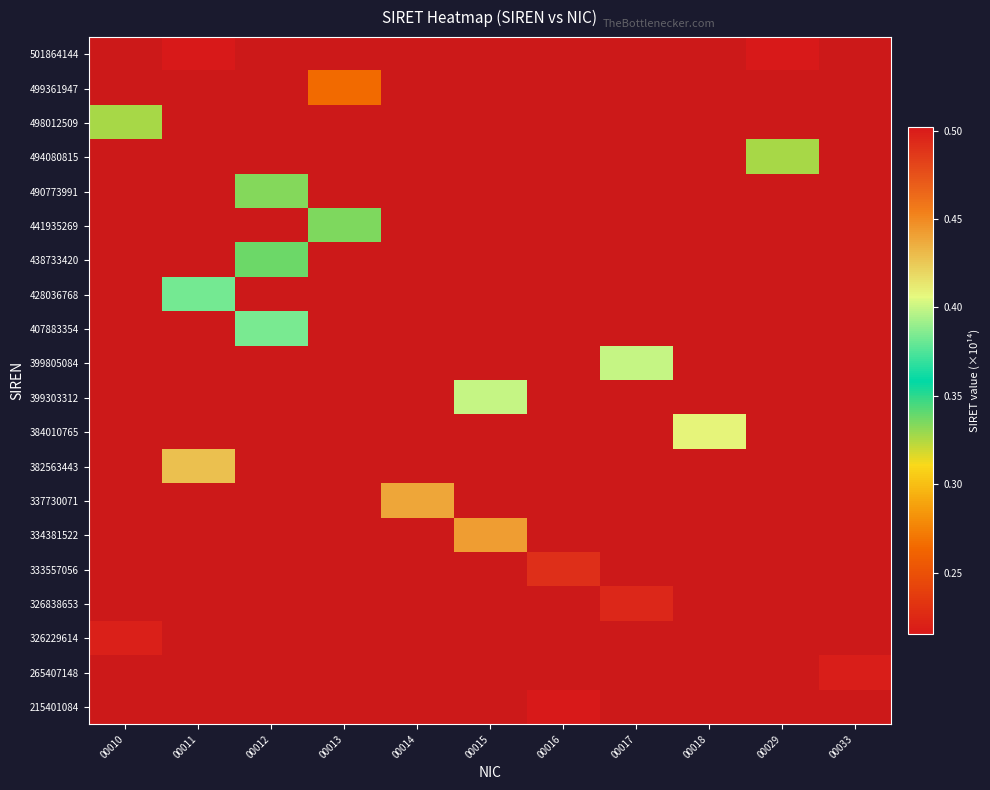

What value does the 490773991 series have at 00012?

0.3